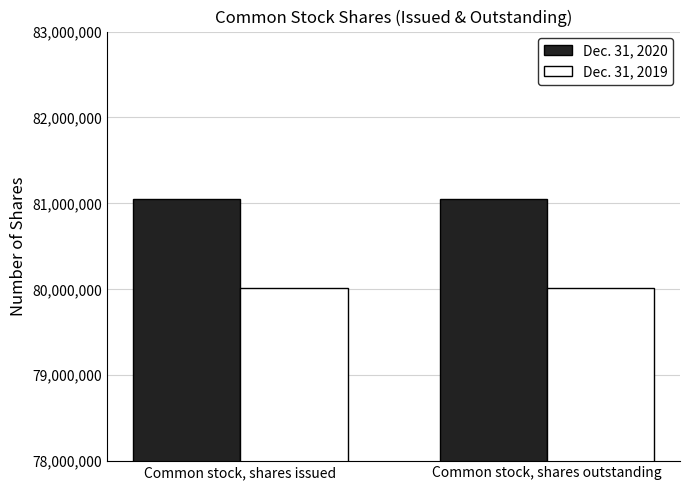

What is the difference between the highest and lowest values at Common stock, shares issued?

1037406